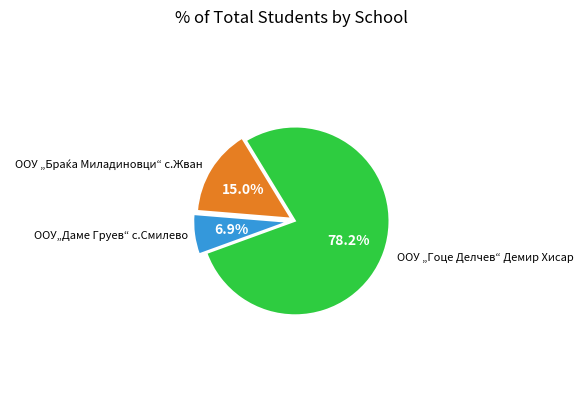

Is there any slice that represents more than half of the pie?

Yes